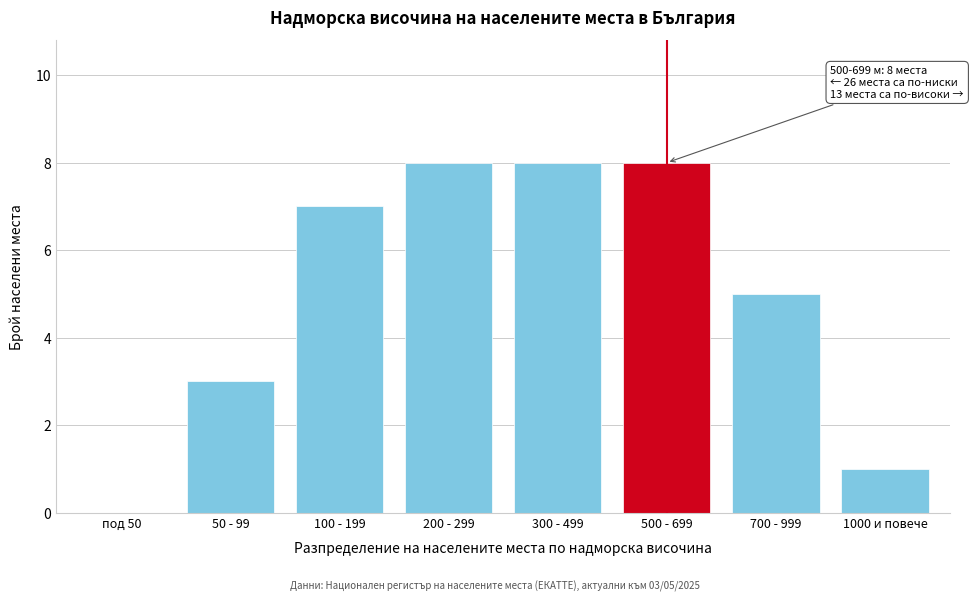

Reading left to right, list all the values displayed in this chart.

под 50=0	50 - 99=3	100 - 199=7	200 - 299=8	300 - 499=8	500 - 699=8	700 - 999=5	1000 и повече=1